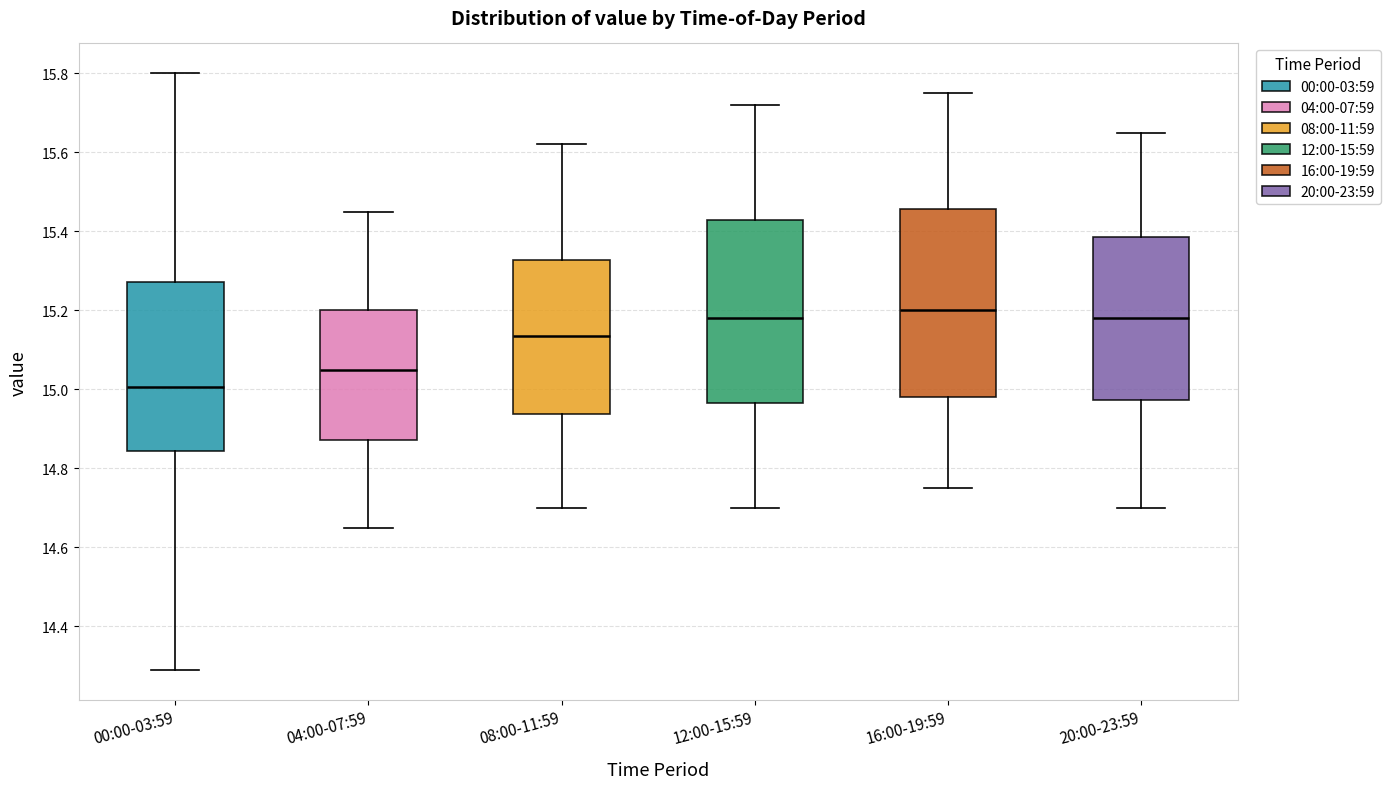

Reading left to right, transcribe this box plot: for each box, give where its median line is, the range the box spans, and where its two whiskers end, as read against the y-axis. The values are not printed on the chart, so give them approximately, as read against the axis.

00:00-03:59: median 15.00, box 14.84 to 15.28, whiskers 14.30 to 15.80
04:00-07:59: median 15.06, box 14.88 to 15.20, whiskers 14.66 to 15.46
08:00-11:59: median 15.14, box 14.94 to 15.32, whiskers 14.70 to 15.62
12:00-15:59: median 15.18, box 14.96 to 15.42, whiskers 14.70 to 15.72
16:00-19:59: median 15.20, box 14.98 to 15.46, whiskers 14.76 to 15.76
20:00-23:59: median 15.18, box 14.98 to 15.38, whiskers 14.70 to 15.66